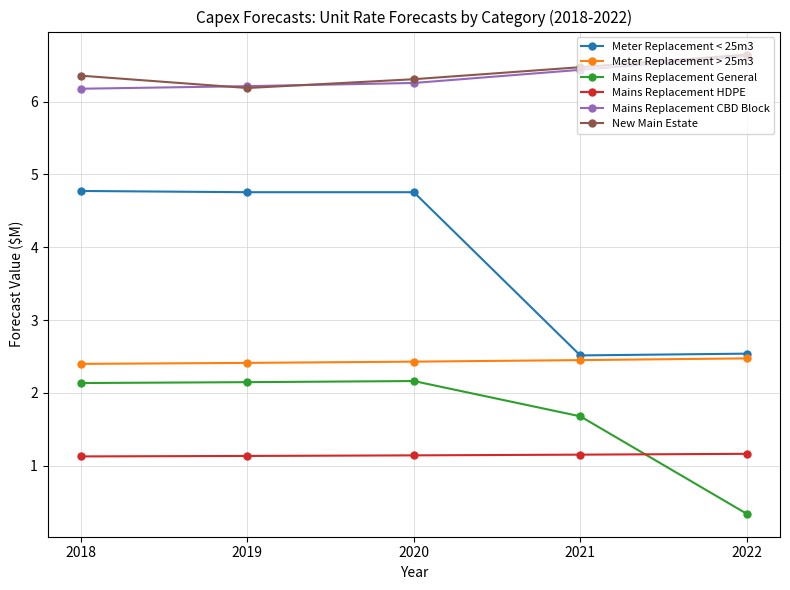

The value of Mains Replacement HDPE at 2021 is 0.4. True or false?

False